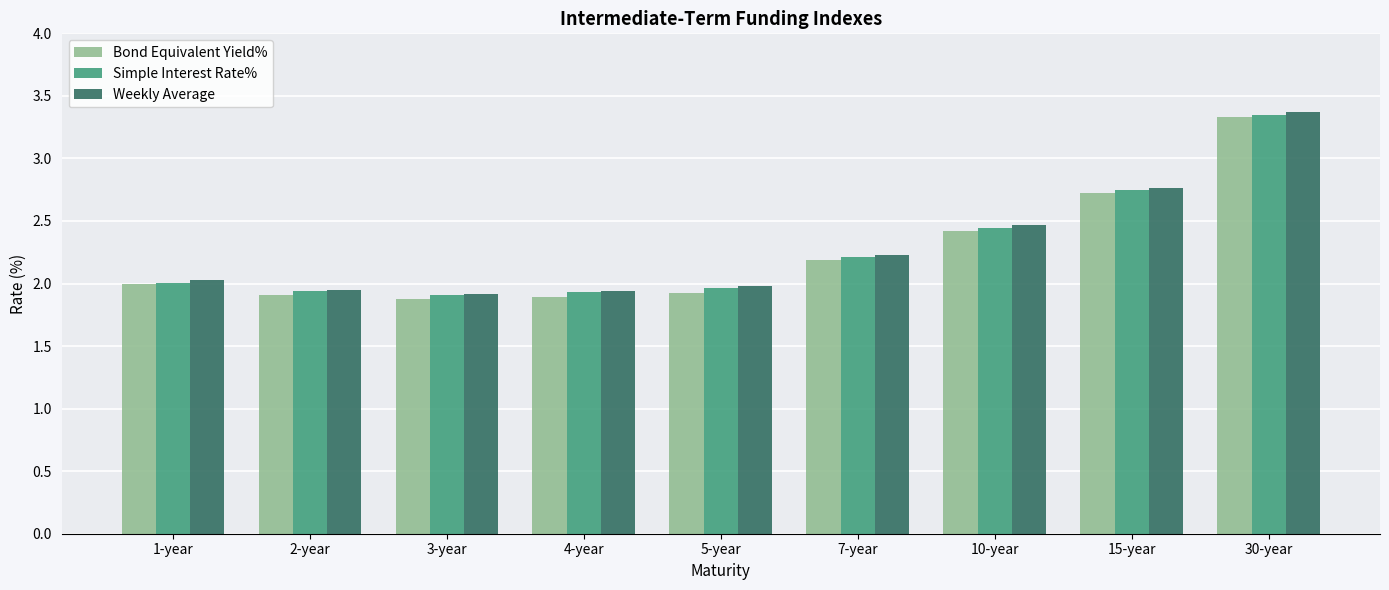

Which category has the highest value in the Simple Interest Rate% series?

30-year